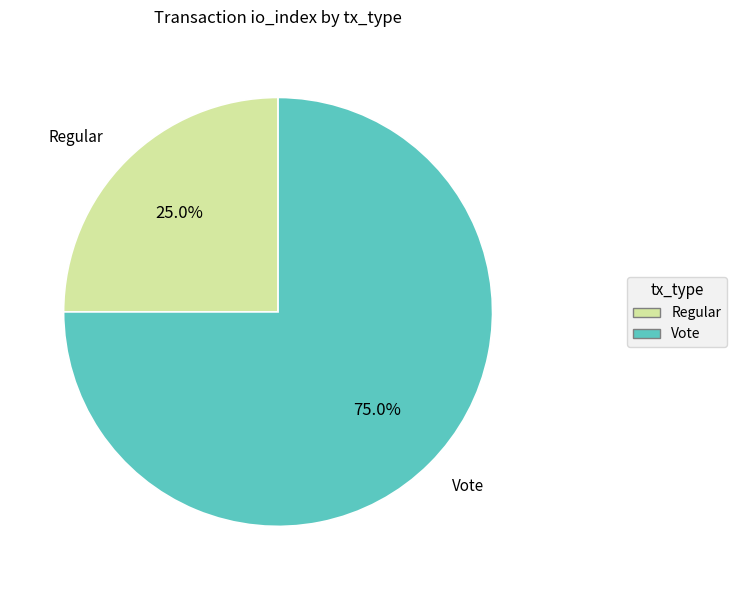

Rank the categories by value from lowest to highest.

Regular, Vote